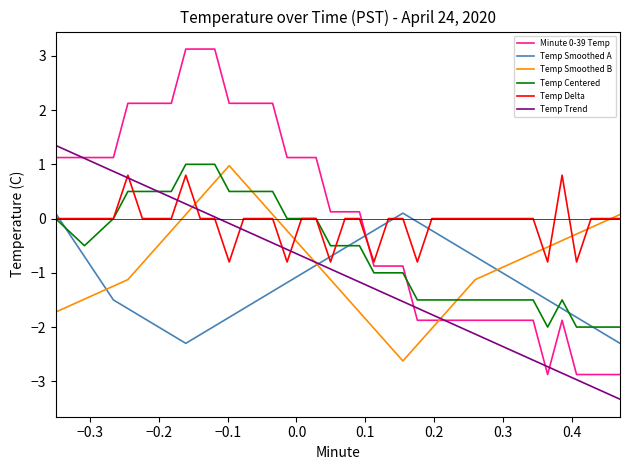

What is the greatest value displayed?

3.1